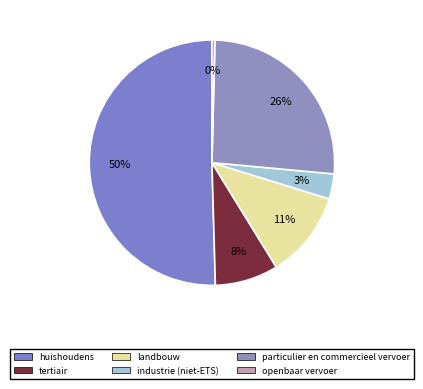

Does huishoudens account for over 50% of the chart?

Yes